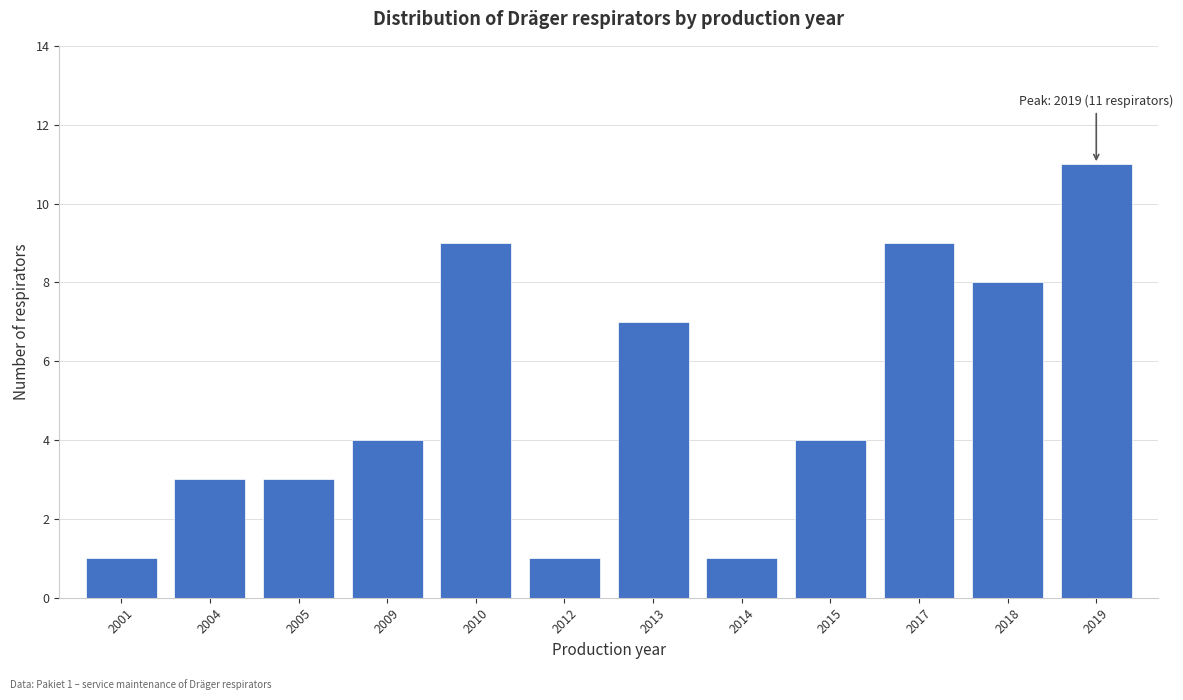

Reading right to left, transcribe all the data shown in this chart.

11	8	9	4	1	7	1	9	4	3	3	1